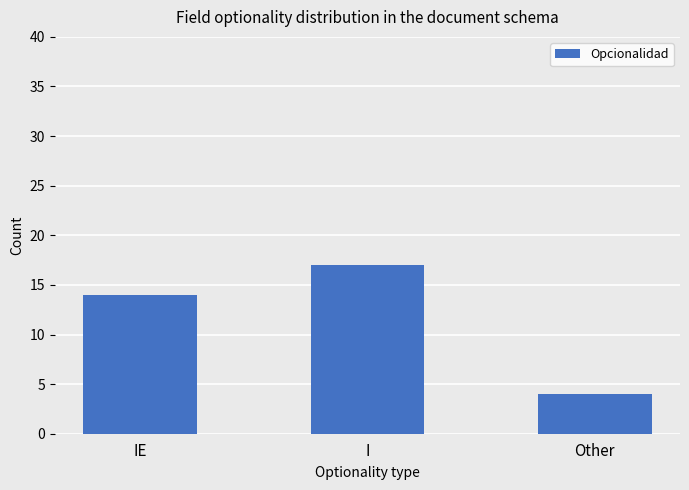

Rank the categories by value from lowest to highest.

Other, IE, I